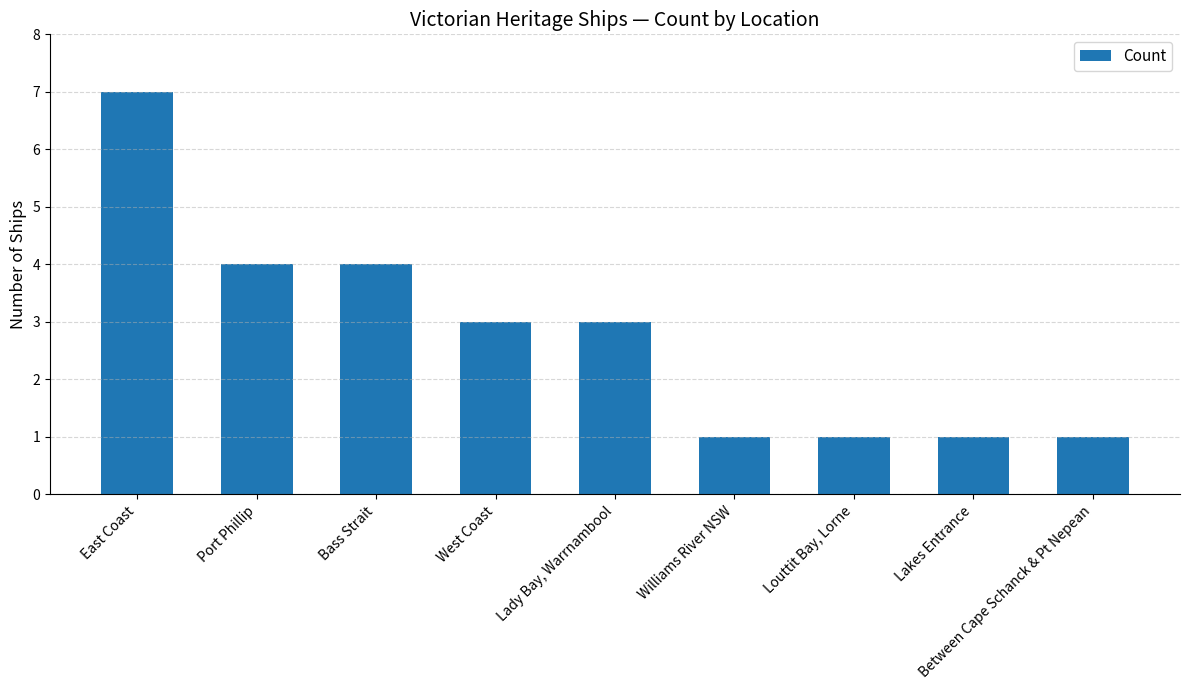

What is the difference between the maximum and second lowest values?

6